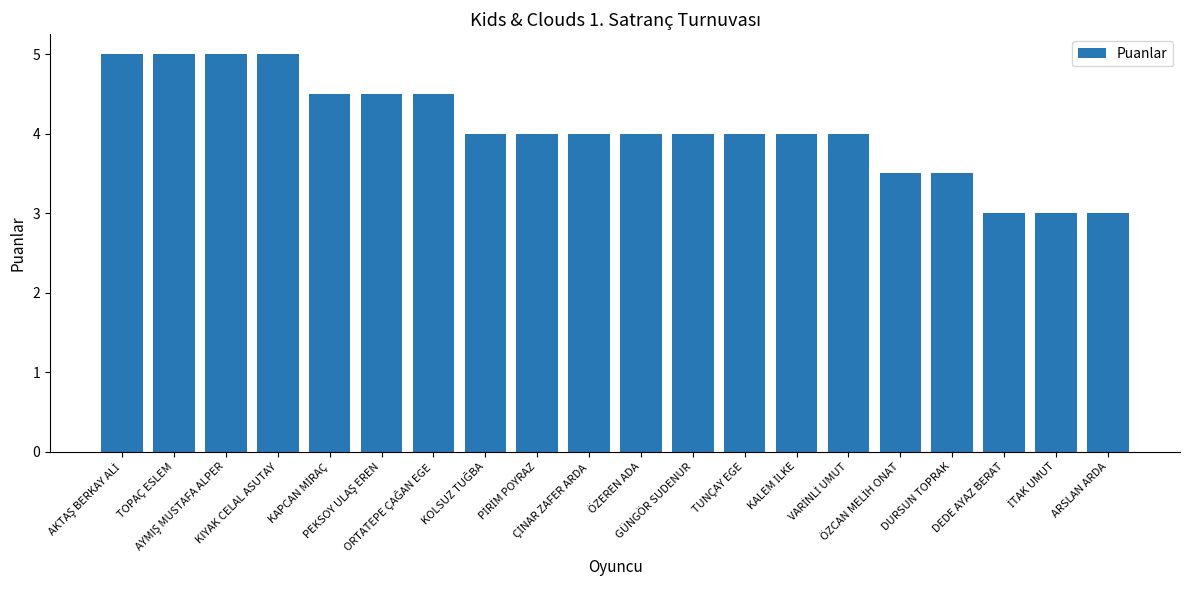

How many data points does each series have?

20